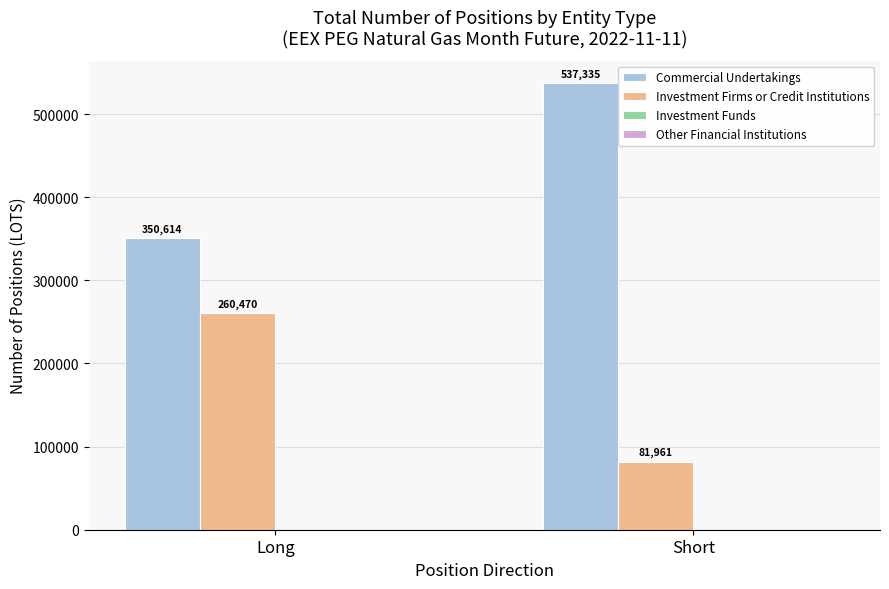

Rank the series at Long from lowest to highest value.

Investment Firms or Credit Institutions, Commercial Undertakings